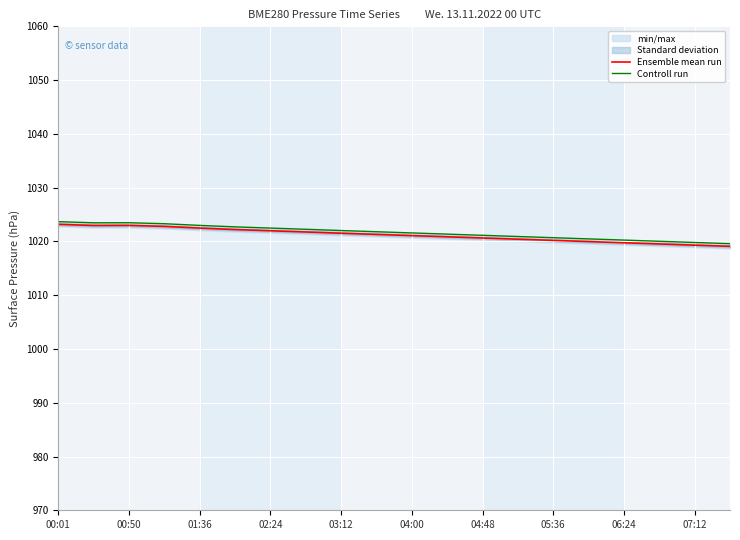

Which series has the widest spread of values?

Ensemble mean run